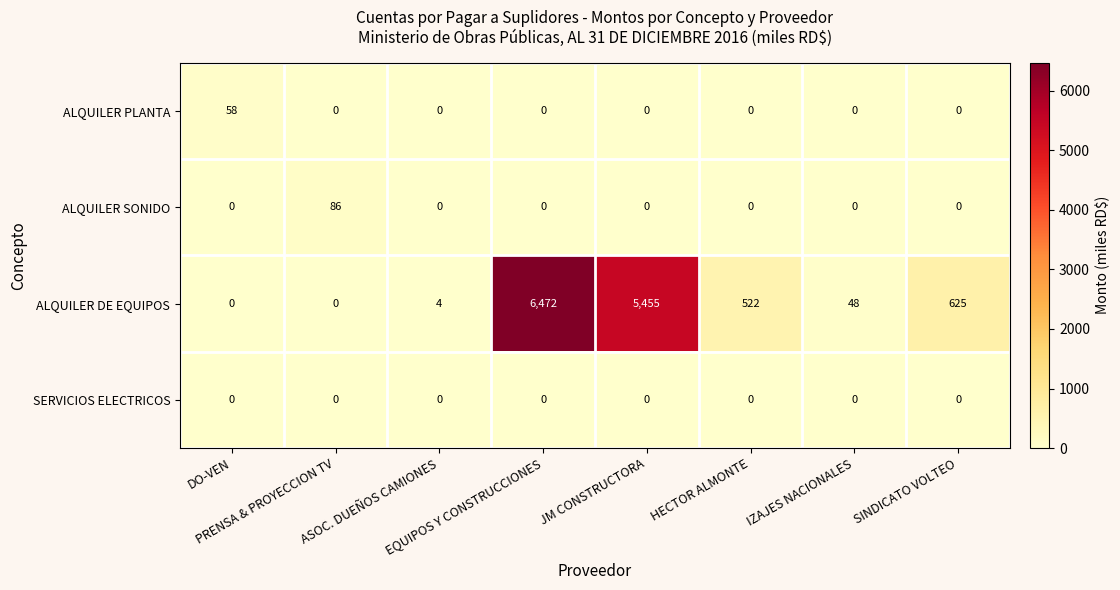

What is the average value of the ALQUILER SONIDO series?

11